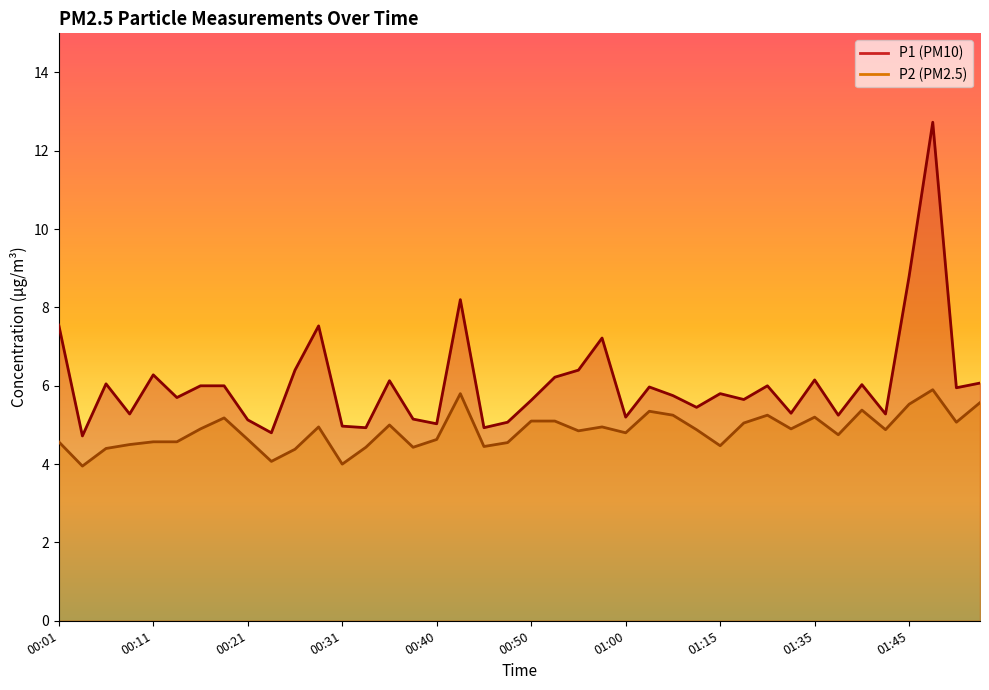

Is it true that P1 equals 2.4 at 00:23?

False